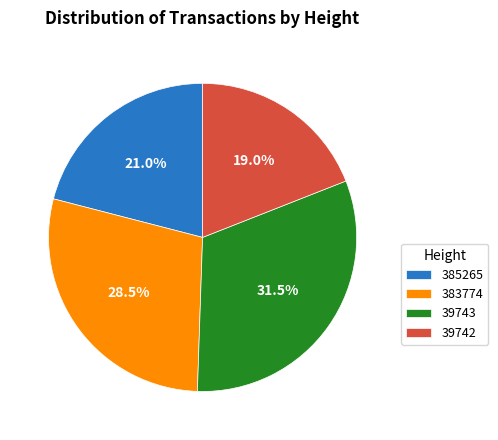

Rank the categories by value from lowest to highest.

39742, 385265, 383774, 39743